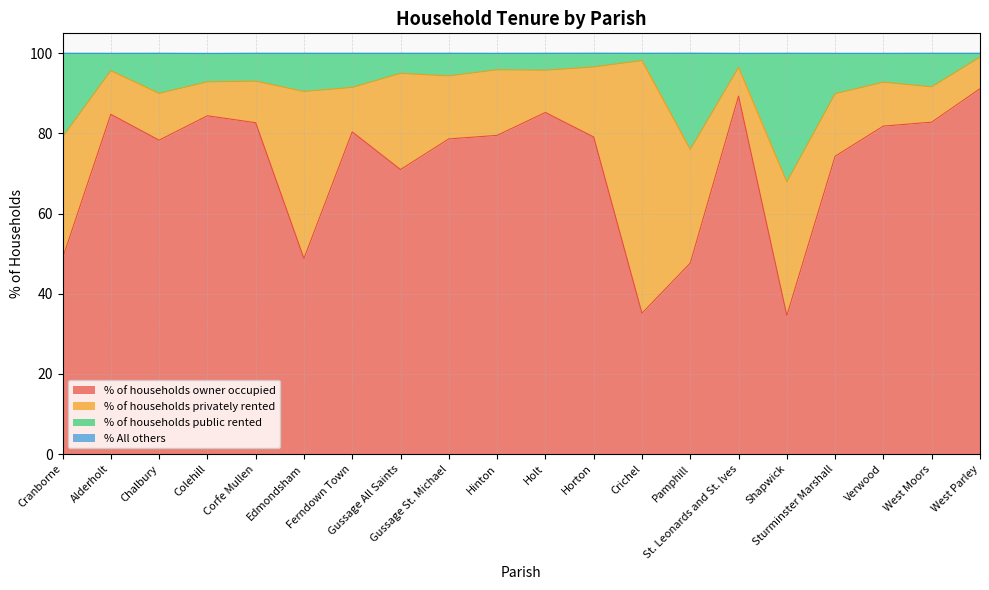

True or false: % of households owner occupied and % of households public rented cross at least once.

False